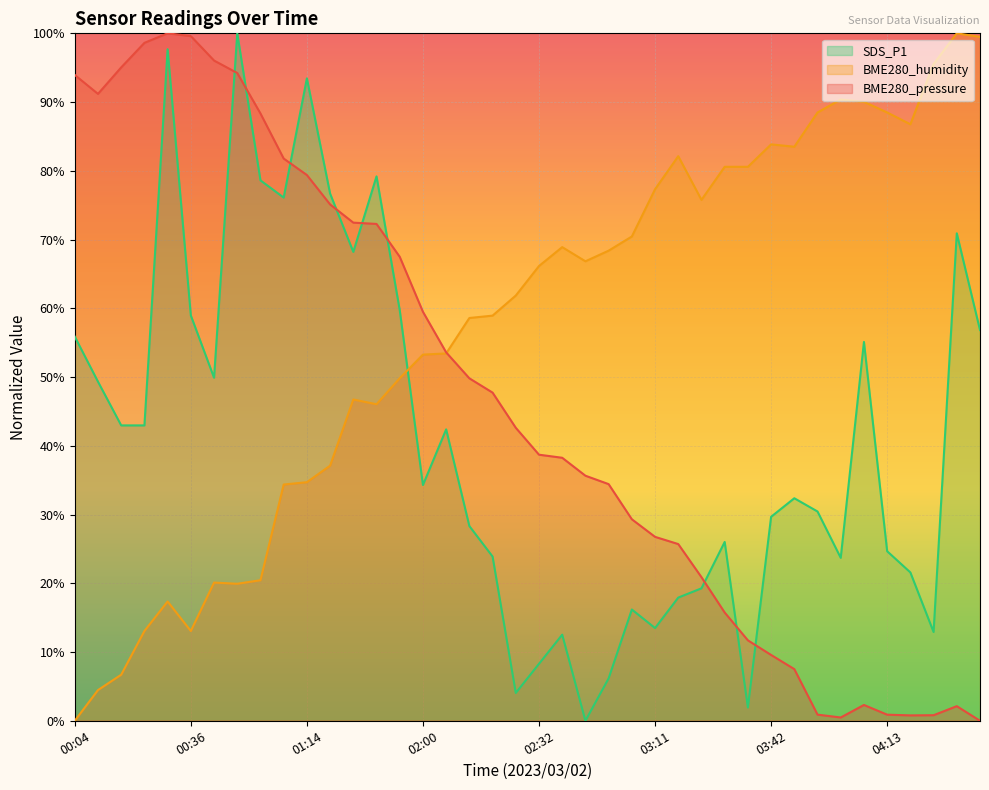

How many data points in SDS_P1 are less than 34?

20